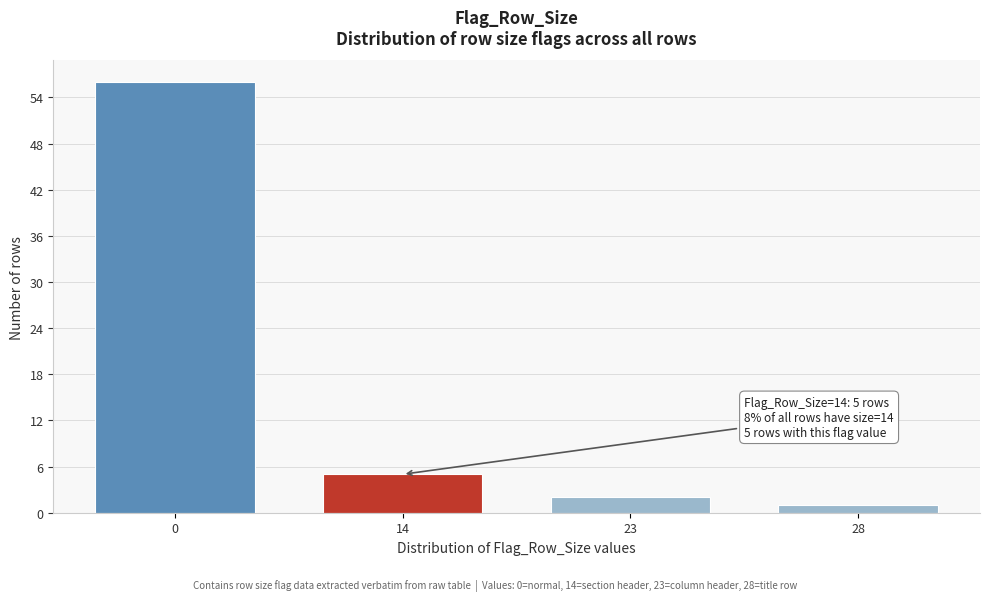

Reading right to left, transcribe all the data shown in this chart.

28=1	23=2	14=5	0=56